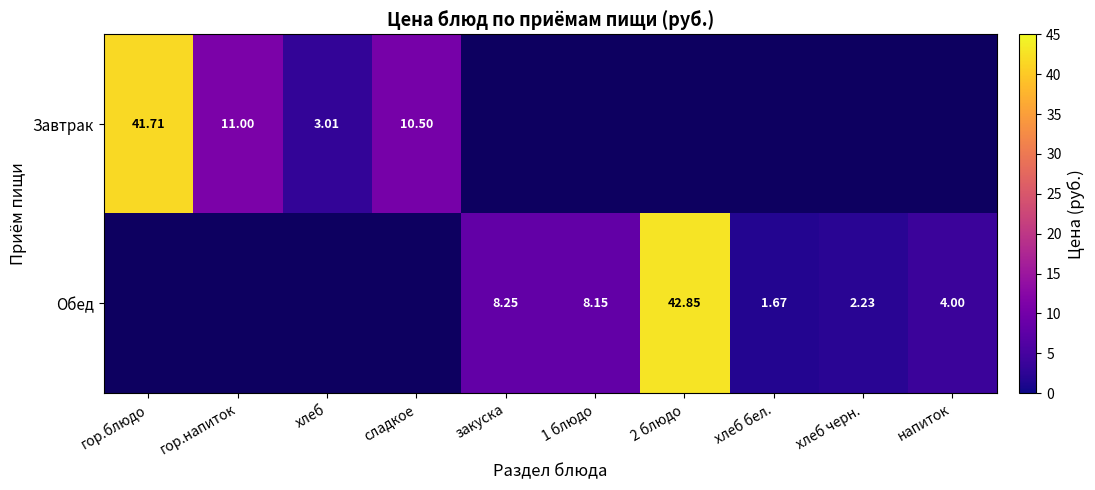

What is the greatest value displayed?

42.9